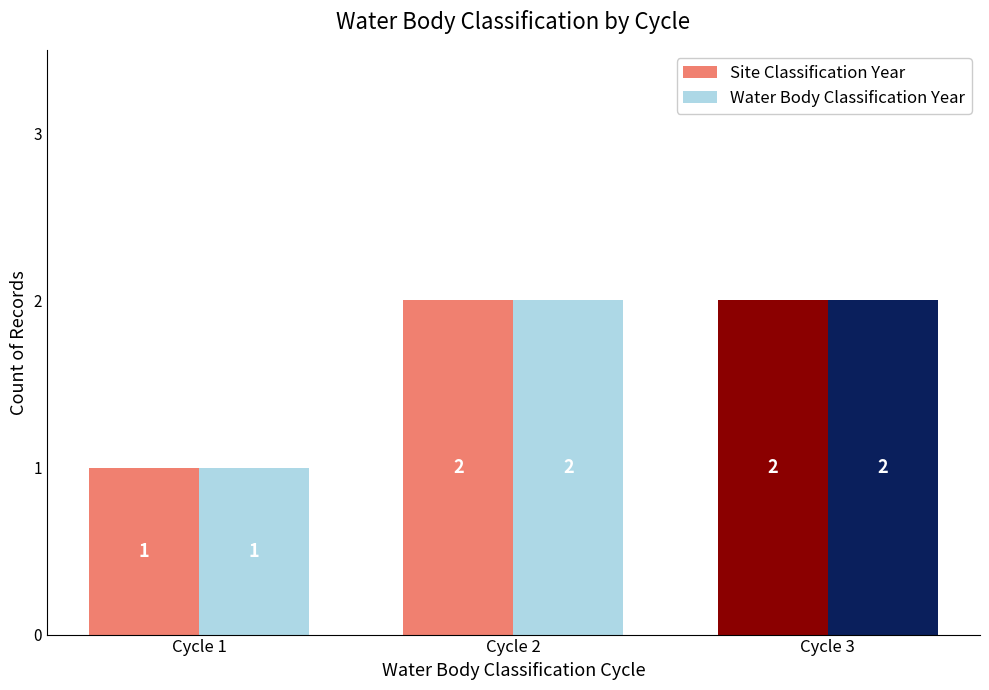

The value of Water Body Classification Year at Cycle 1 is 0. True or false?

False